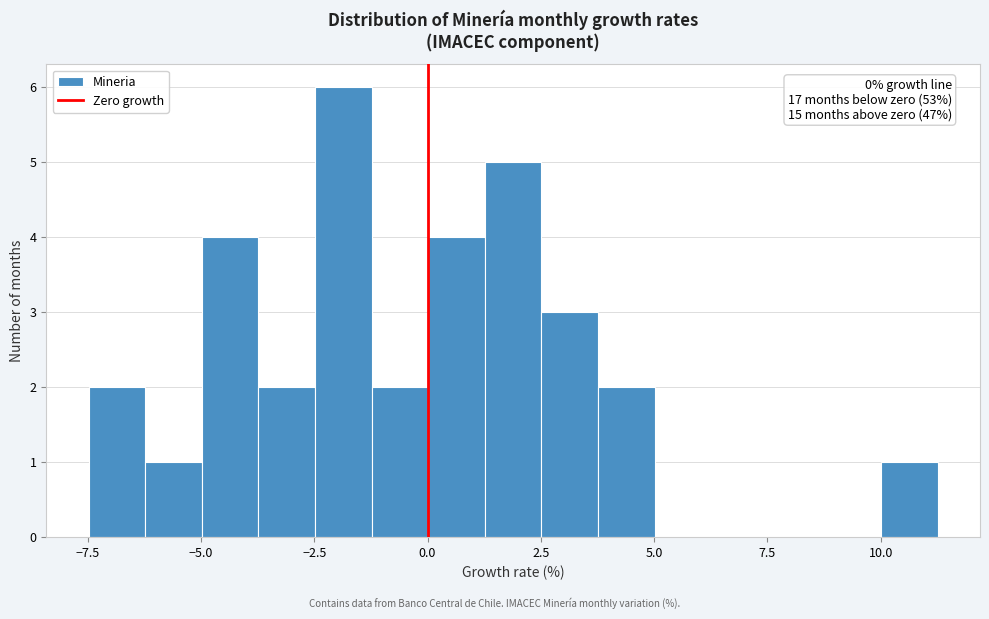

Read against the x-axis, roughly where is the centre of the tallest bar?

-2.0